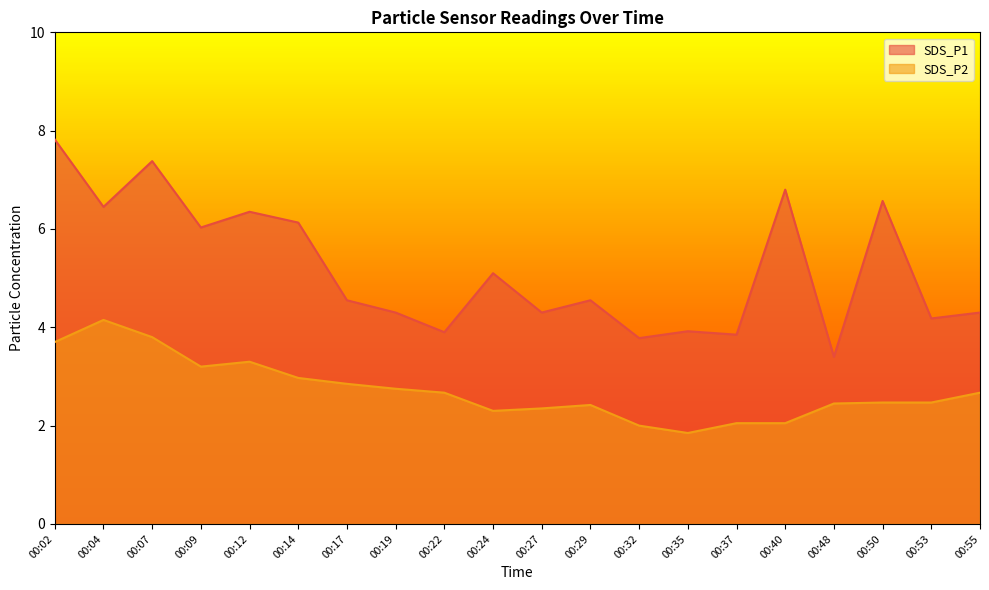

Where is SDS_P2 nearest to the value 3?

00:14